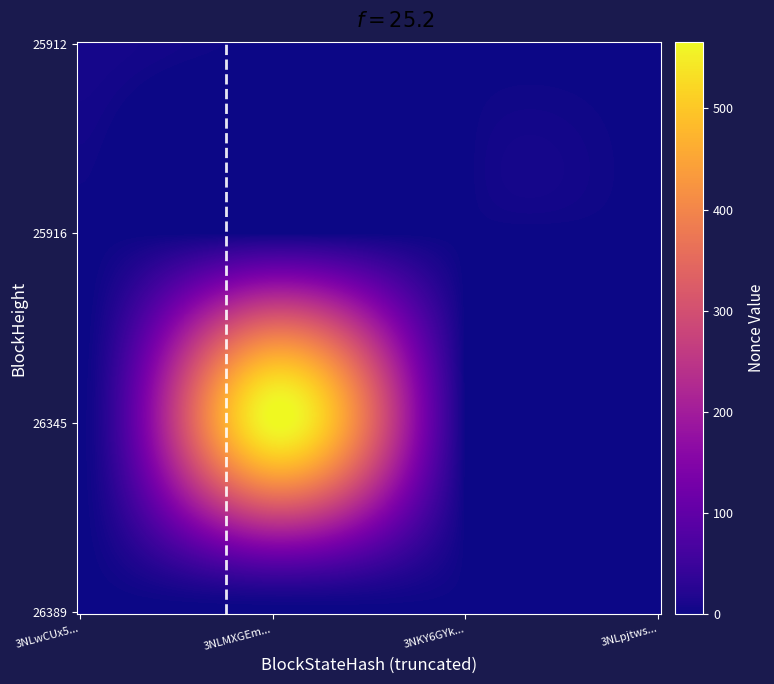

Reading left to right, what are all the values shown in this chart?

26389: 0	1	0	0
26345: 0	566	0	0
25916: 0	0	0	0
25912: 0	0	8	0